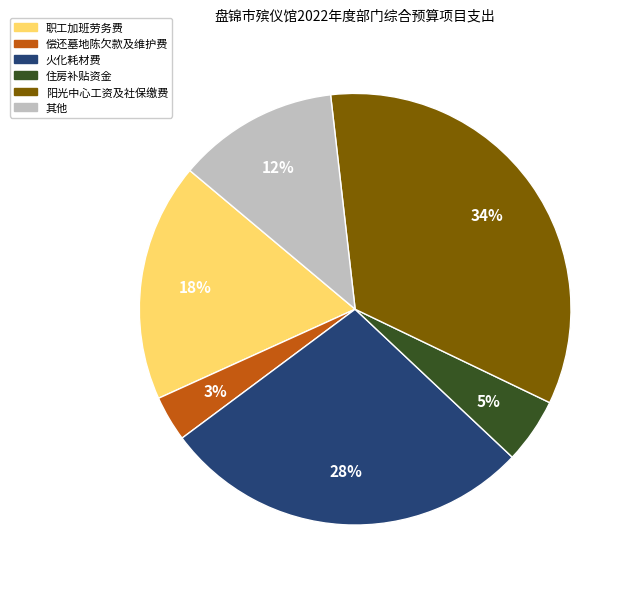

To the nearest percent, what is the difference between the largest and smallest slice percentages?

31%